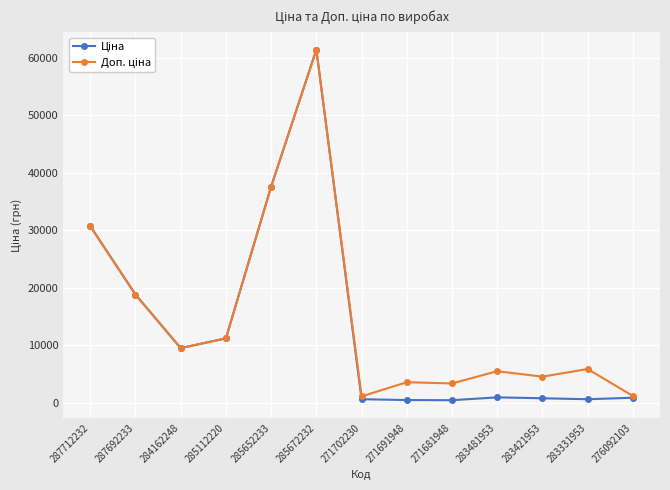

At which category is the sum across all series the highest?

285672232